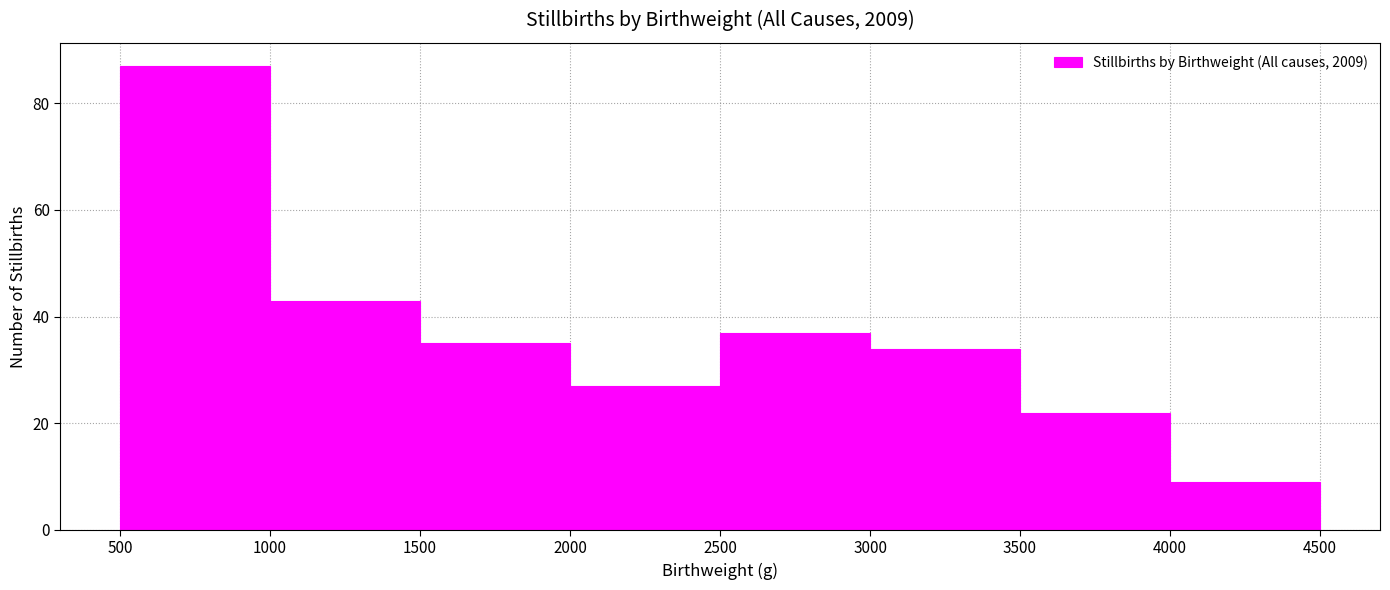

Reading left to right, transcribe this chart: for each bar, give the range it covers on the x-axis and its height. The values are not printed on the chart, so give them approximately, as read against the axis.

500 to 1000: 88
1000 to 1500: 44
1500 to 2000: 36
2000 to 2500: 28
2500 to 3000: 38
3000 to 3500: 34
3500 to 4000: 22
4000 to 4500: 10